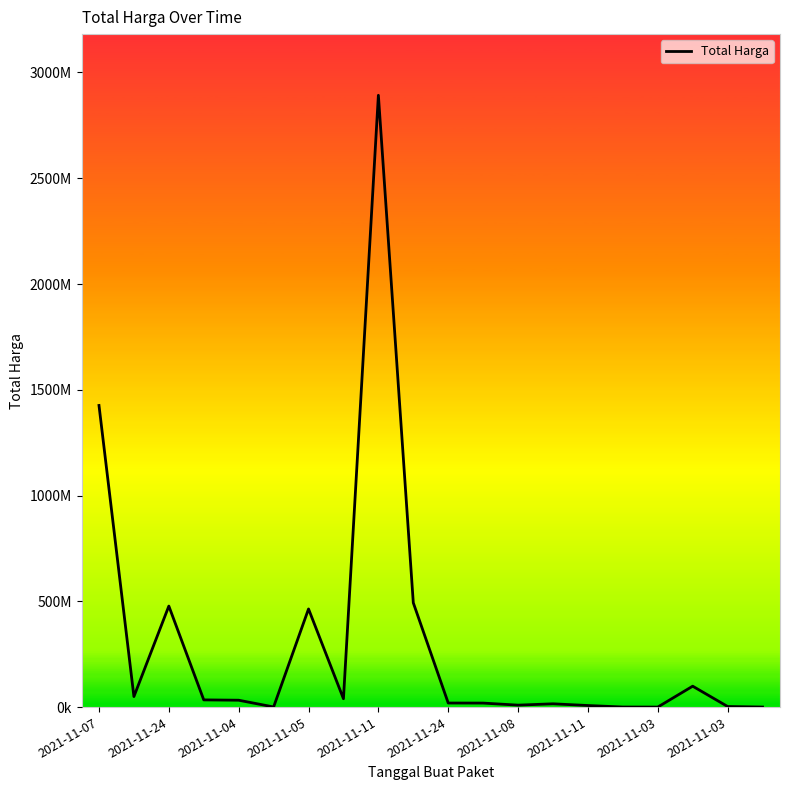

Is this an area chart (filled region under the line)?

Yes